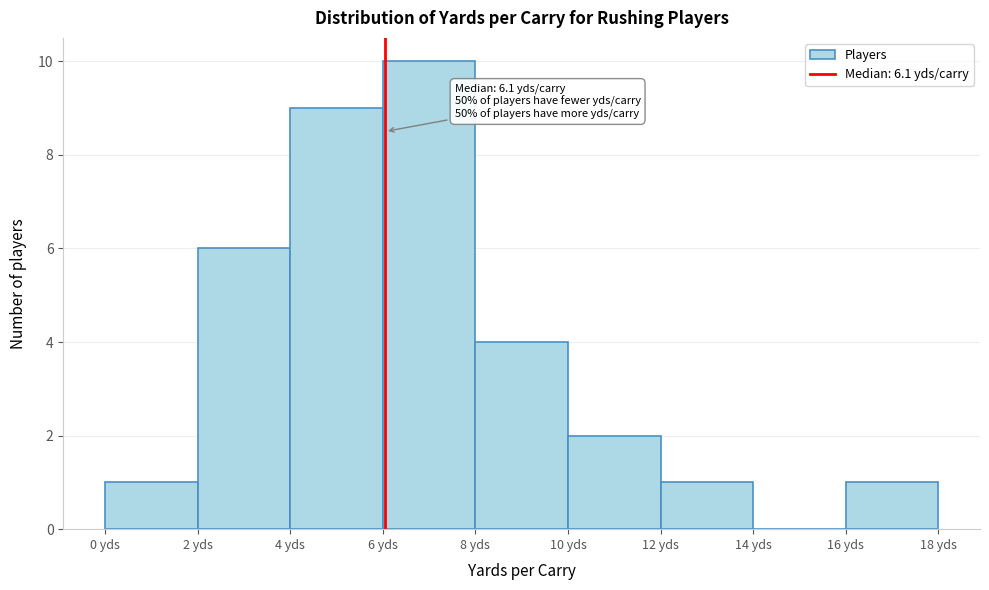

Which range on the x-axis has the tallest bar?

6 to 8